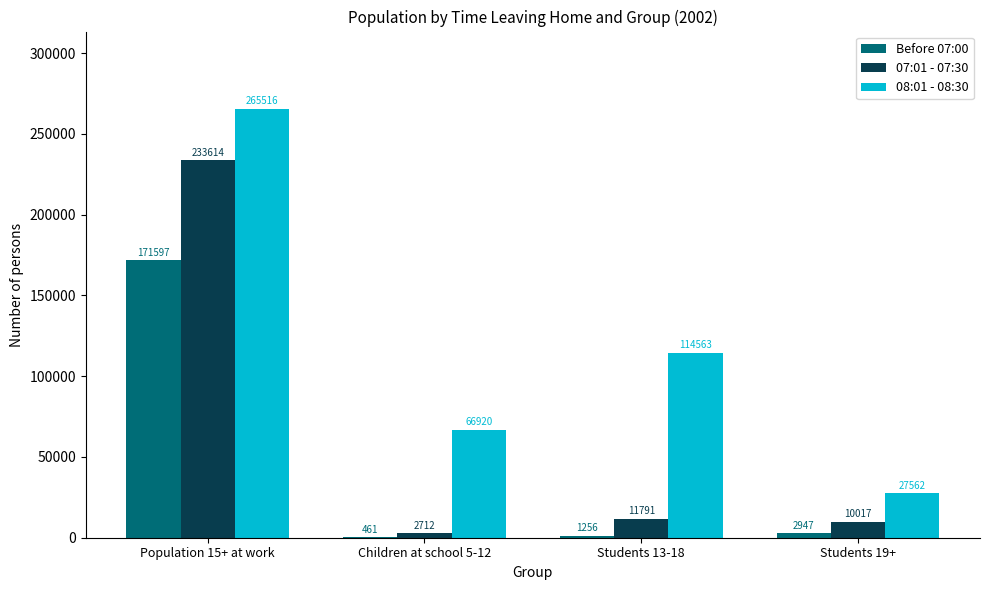

At which category is the sum across all series the highest?

Population 15+ at work